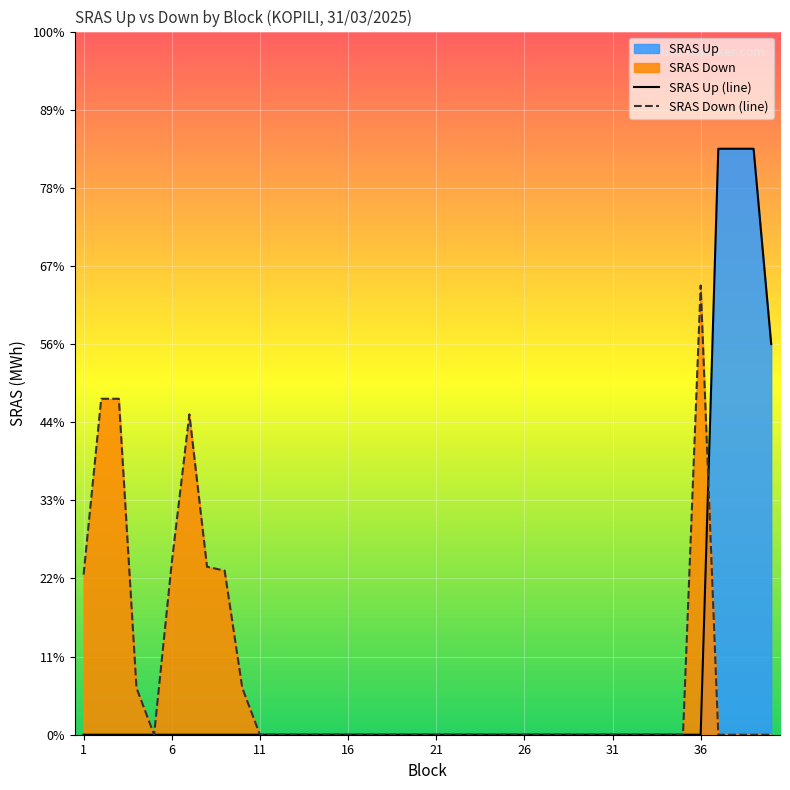

What value does the SRAS Up (line) series have at 36?

1.5